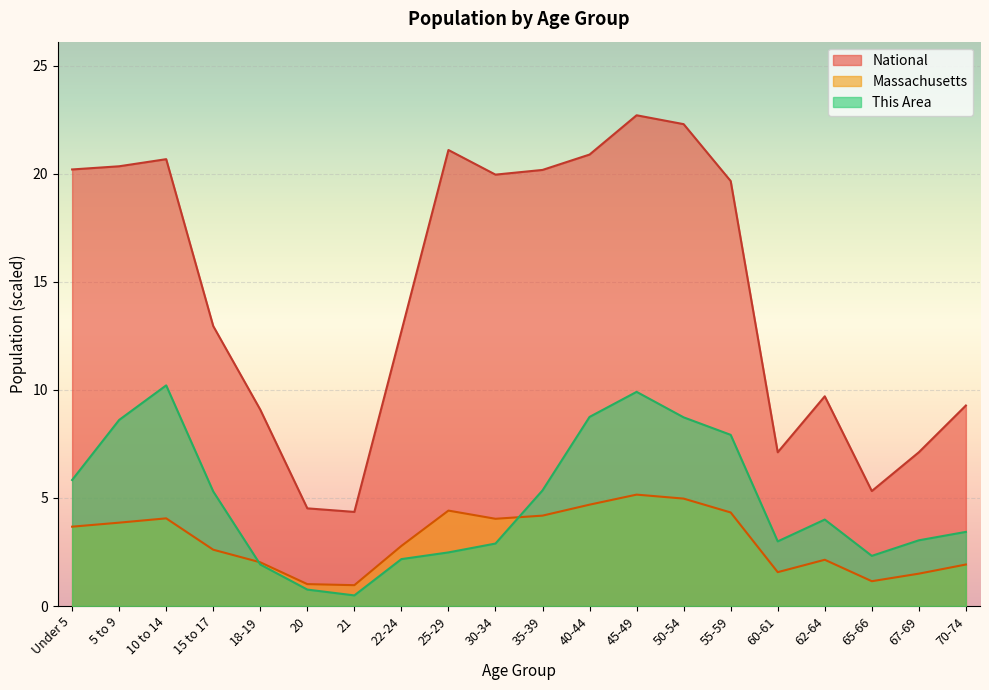

Where do This Area and Massachusetts first cross each other?

15 to 17 and 18-19